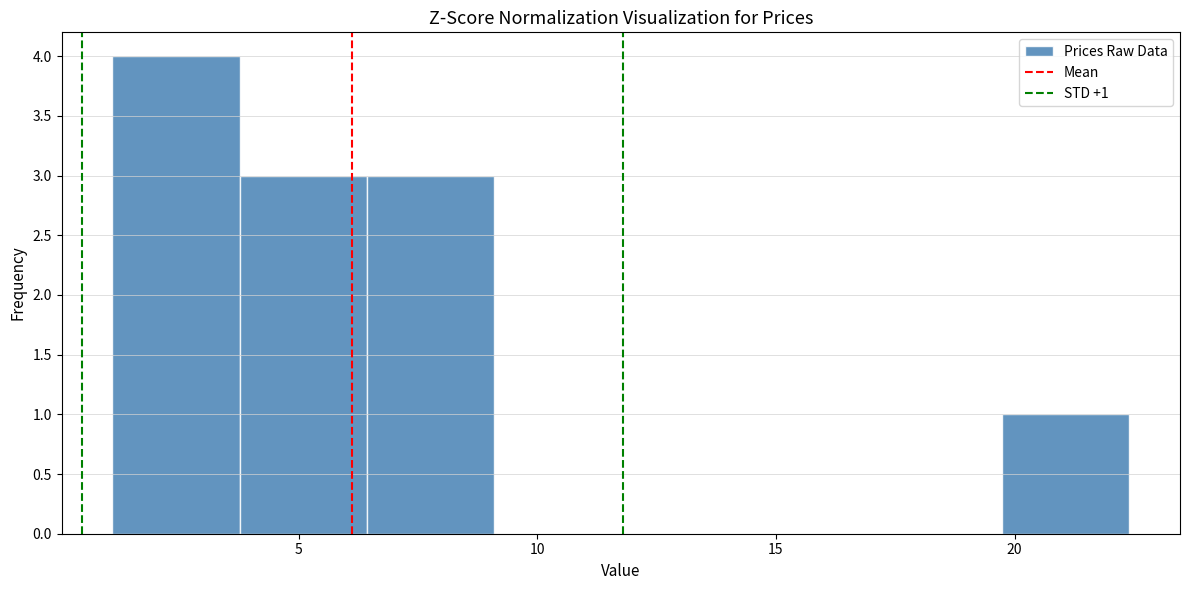

Which range on the x-axis has the tallest bar?

1.0 to 4.0